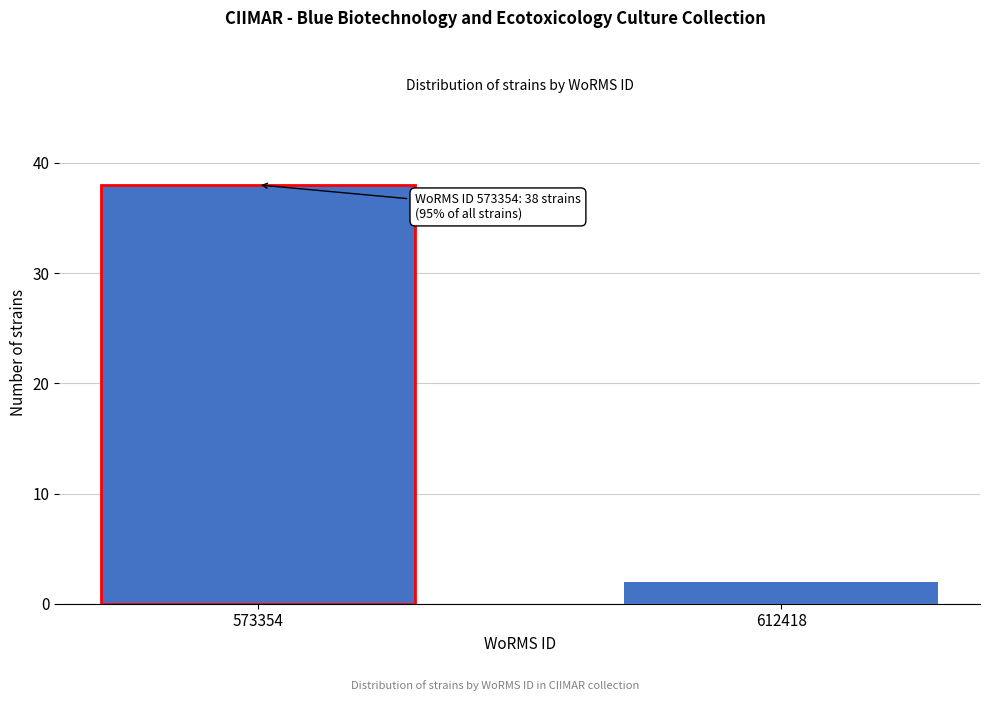

Reading left to right, list all the values displayed in this chart.

573354=38	612418=2